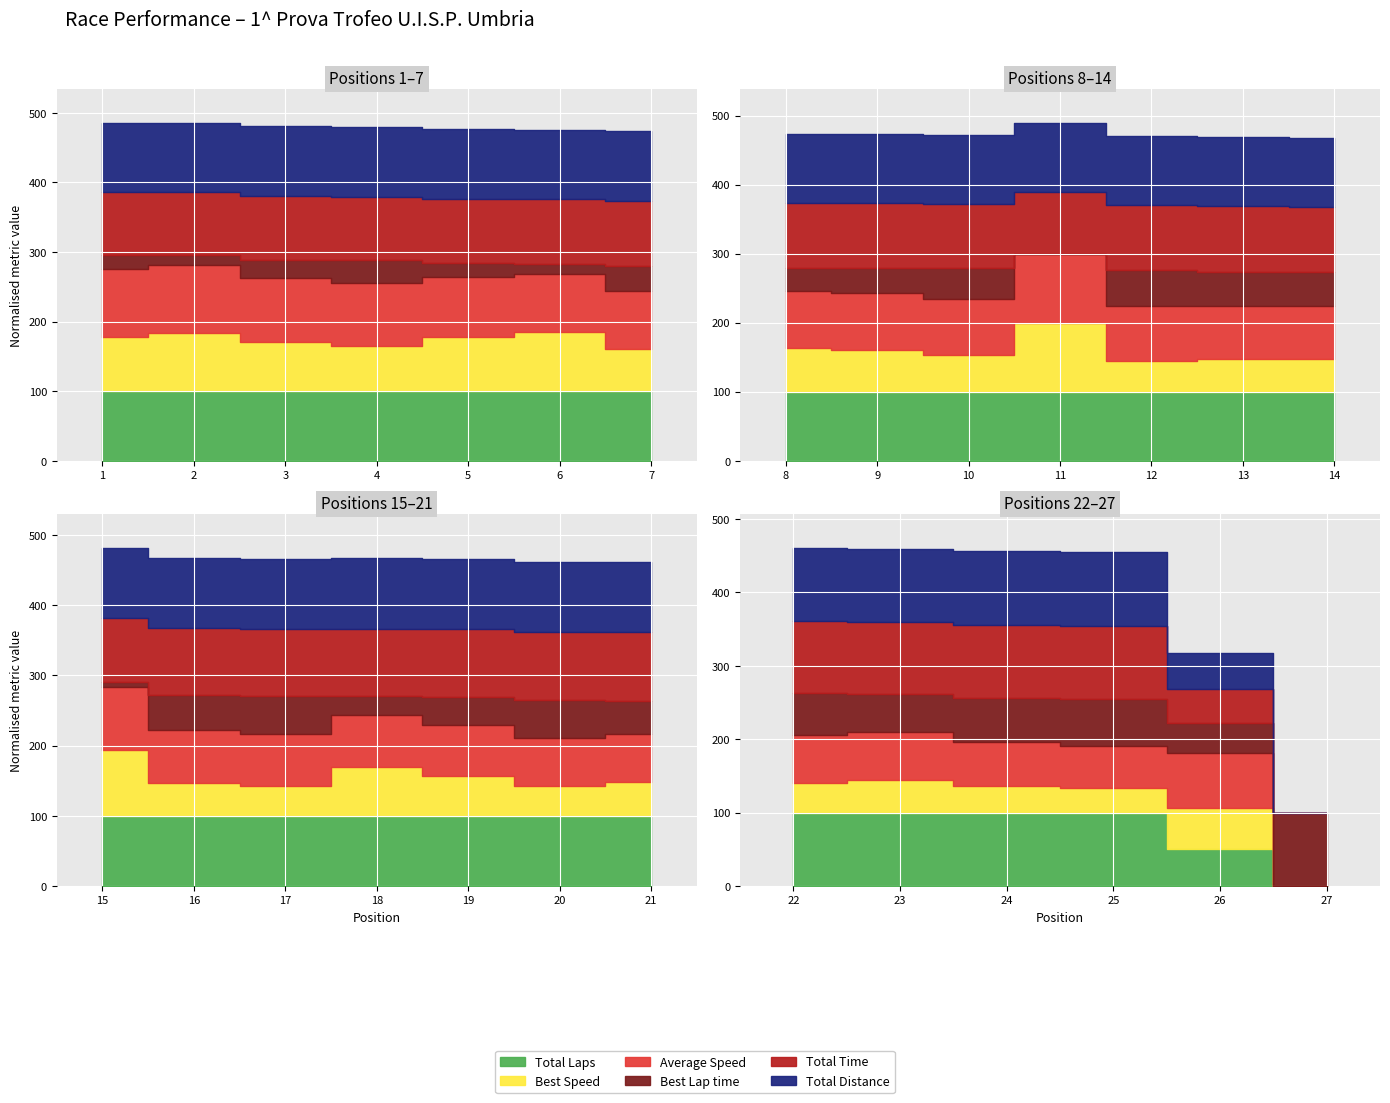

What is the difference between the maximum and second lowest values in the Average Speed series?

5.5